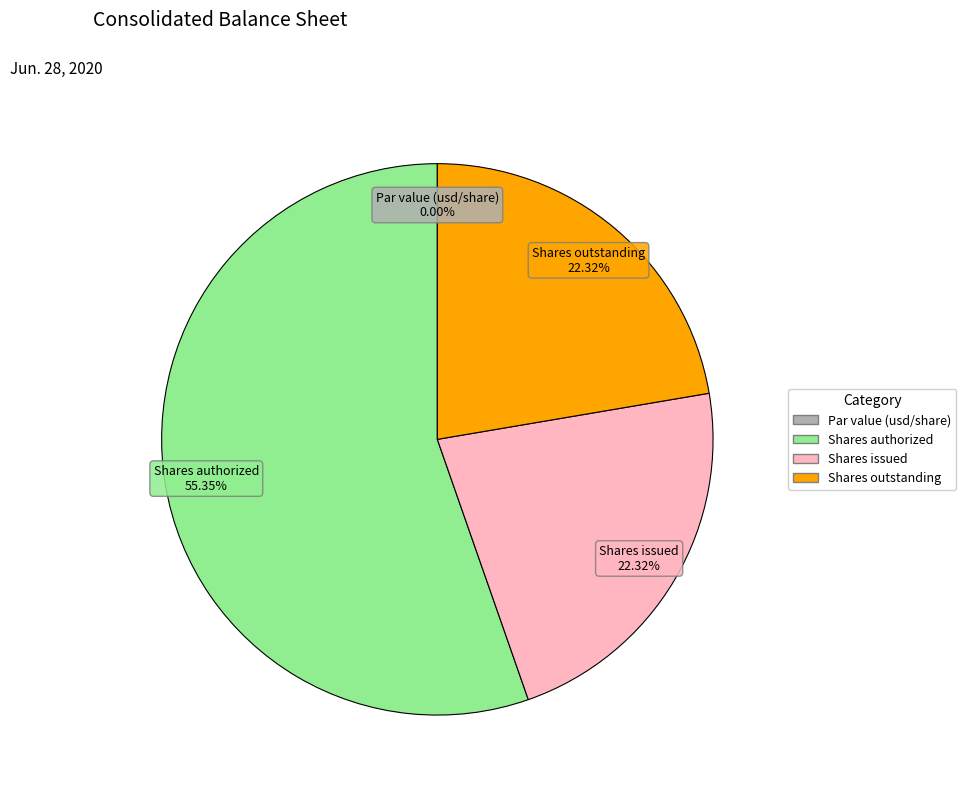

Does any single category account for the majority?

Yes